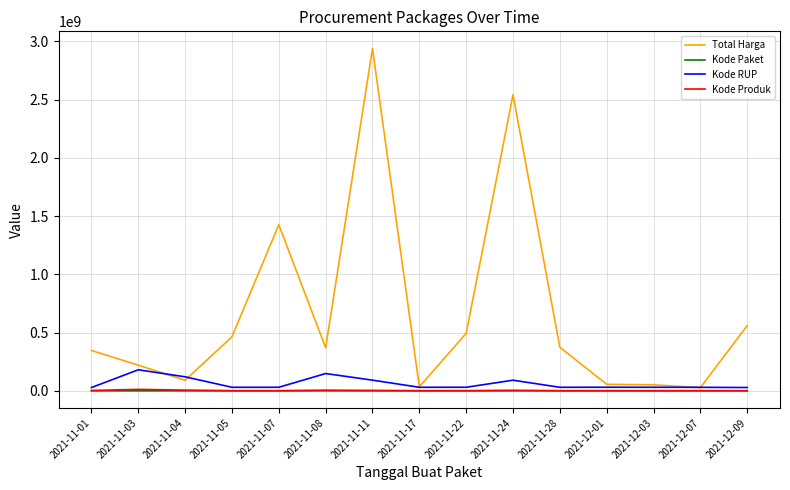

The value of Total Harga at 2021-11-07 is 2169081108. True or false?

False